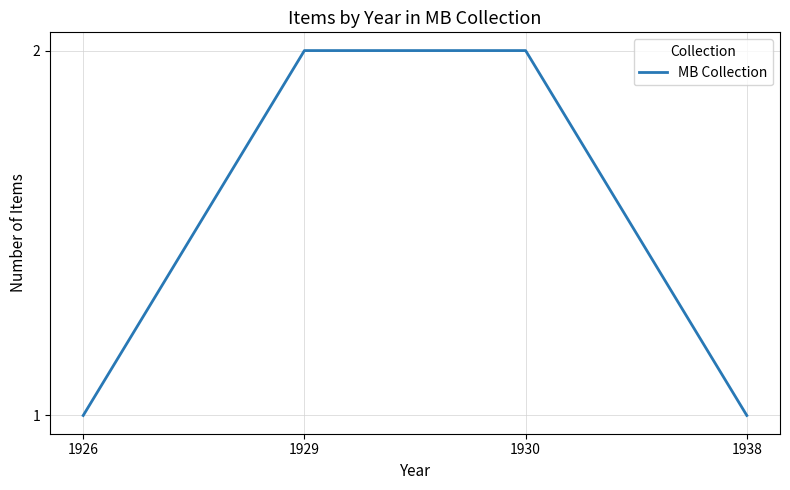

True or false: there are more than 2 points higher than both neighbors.

False